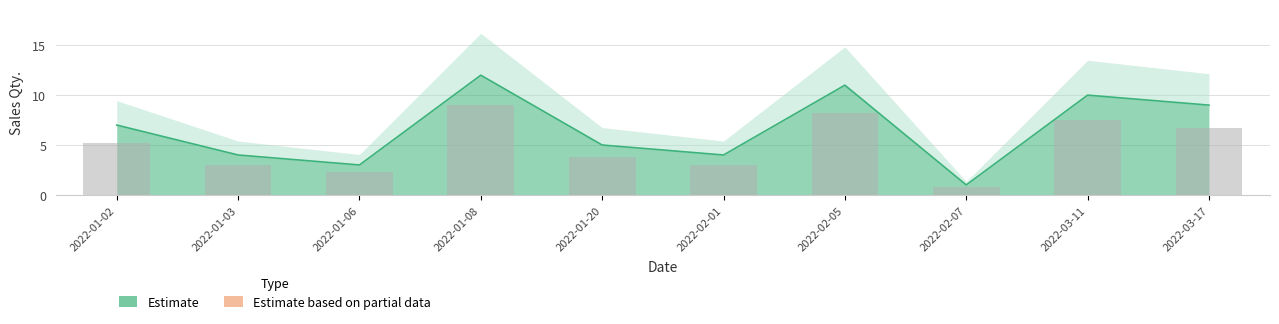

The value at 2022-02-07 is 0. True or false?

False